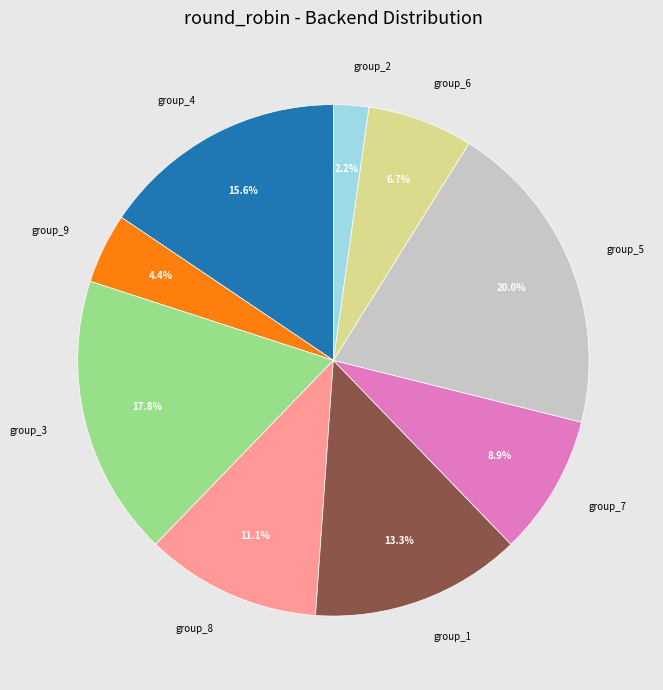

Between group_4 and group_5, which is larger?

group_5